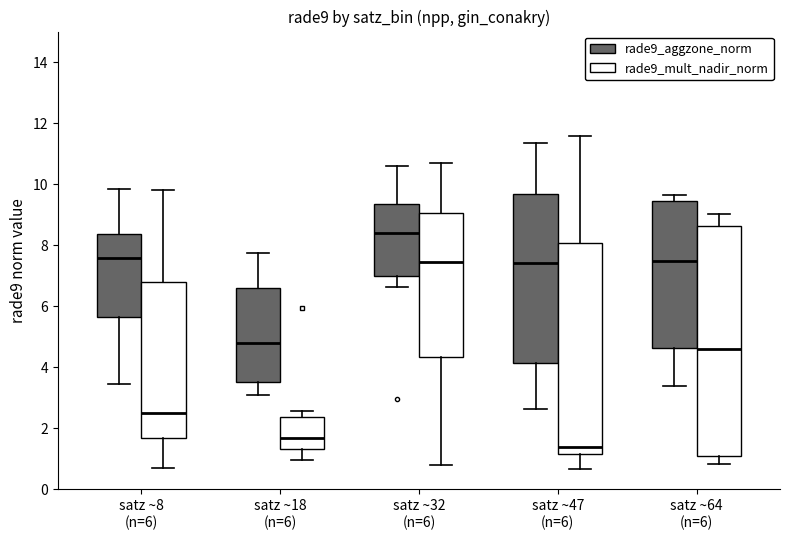

Reading left to right, transcribe this box plot: for each box, give where its median line is, the range the box spans, and where its two whiskers end, as read against the y-axis. The values are not printed on the chart, so give them approximately, as read against the axis.

satz ~8 (n=6) (rade9_aggzone_norm): median 7.6, box 5.6 to 8.4, whiskers 3.4 to 9.8
satz ~8 (n=6) (rade9_mult_nadir_norm): median 2.4, box 1.6 to 6.8, whiskers 0.8 to 9.8
satz ~18 (n=6) (rade9_aggzone_norm): median 4.8, box 3.6 to 6.6, whiskers 3.0 to 7.8
satz ~18 (n=6) (rade9_mult_nadir_norm): median 1.6, box 1.4 to 2.4, whiskers 1.0 to 2.6
satz ~32 (n=6) (rade9_aggzone_norm): median 8.4, box 7.0 to 9.4, whiskers 6.6 to 10.6
satz ~32 (n=6) (rade9_mult_nadir_norm): median 7.4, box 4.4 to 9.0, whiskers 0.8 to 10.6
satz ~47 (n=6) (rade9_aggzone_norm): median 7.4, box 4.2 to 9.6, whiskers 2.6 to 11.4
satz ~47 (n=6) (rade9_mult_nadir_norm): median 1.4, box 1.2 to 8.0, whiskers 0.6 to 11.6
satz ~64 (n=6) (rade9_aggzone_norm): median 7.4, box 4.6 to 9.4, whiskers 3.4 to 9.6
satz ~64 (n=6) (rade9_mult_nadir_norm): median 4.6, box 1.2 to 8.6, whiskers 0.8 to 9.0